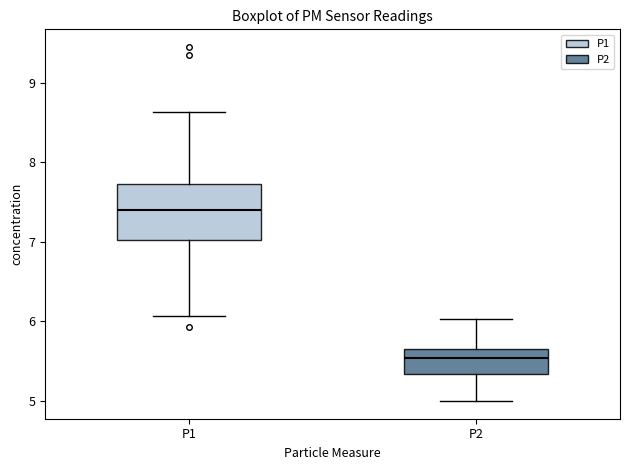

Which box's median line is the highest?

P1